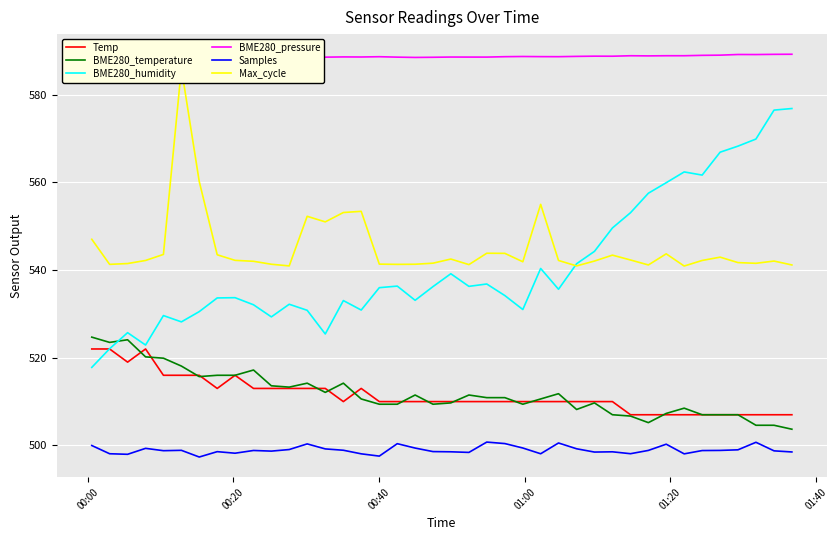

What is the greatest value displayed?

589.2